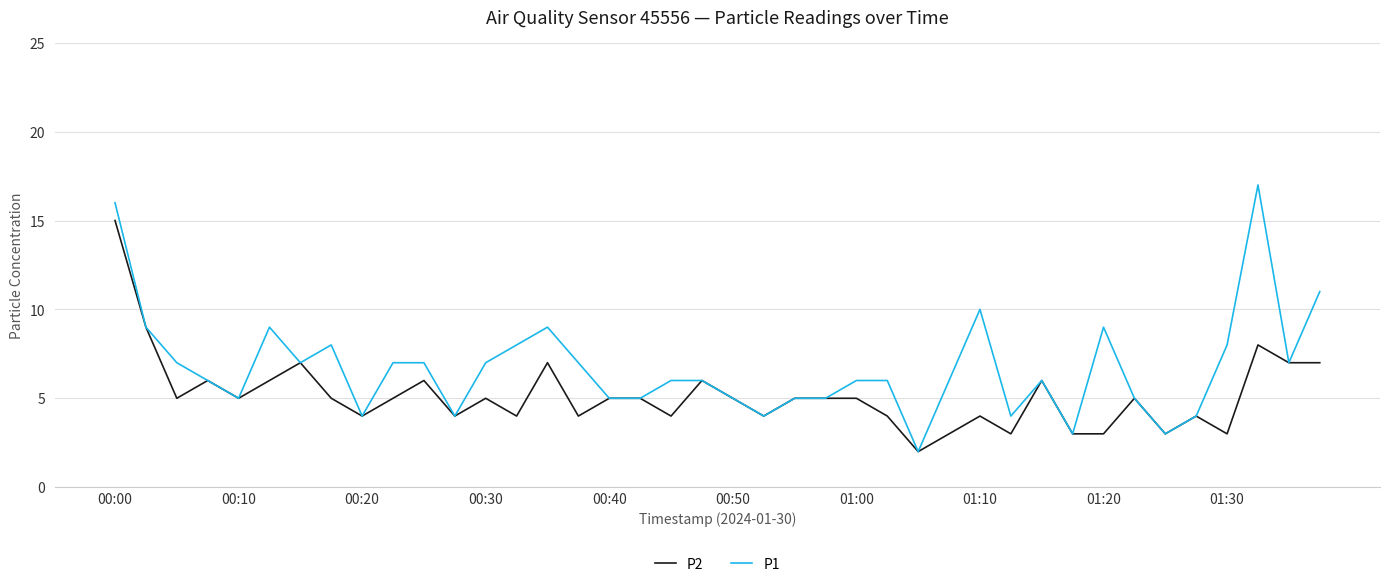

Which series has the largest range (max minus min)?

P1